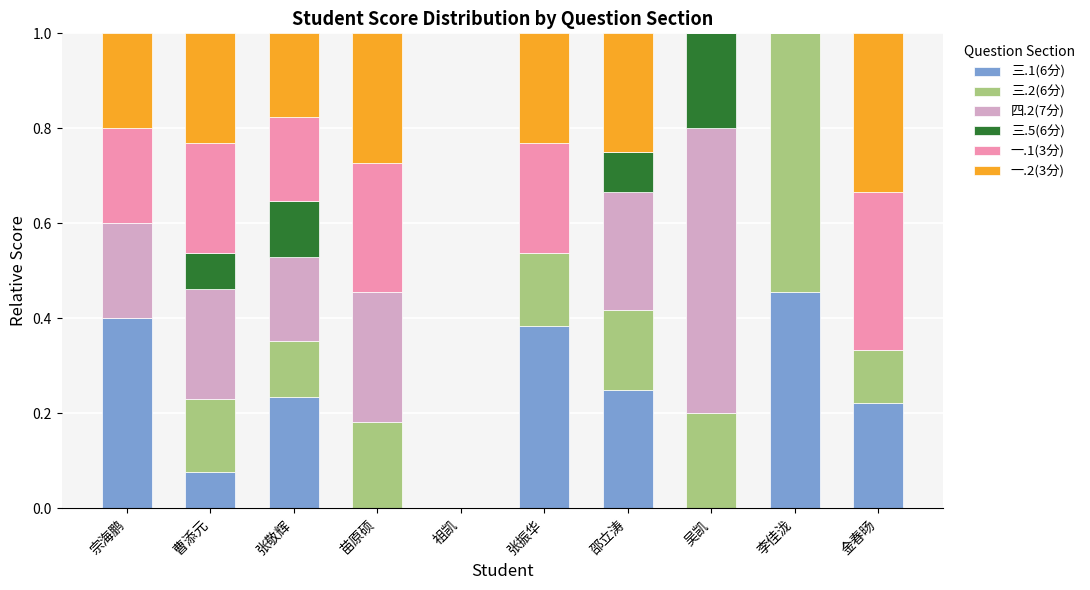

The 三.1(6分) series shows 0.2 at 金春旸. True or false?

True